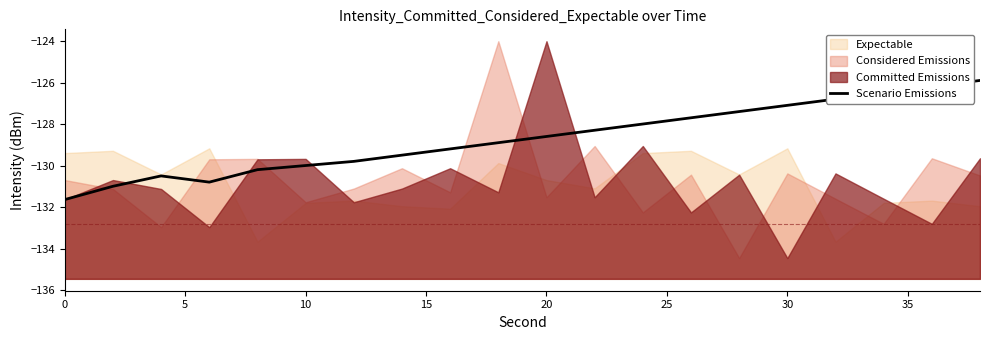

What is the maximum value for Scenario Emissions?

-125.9